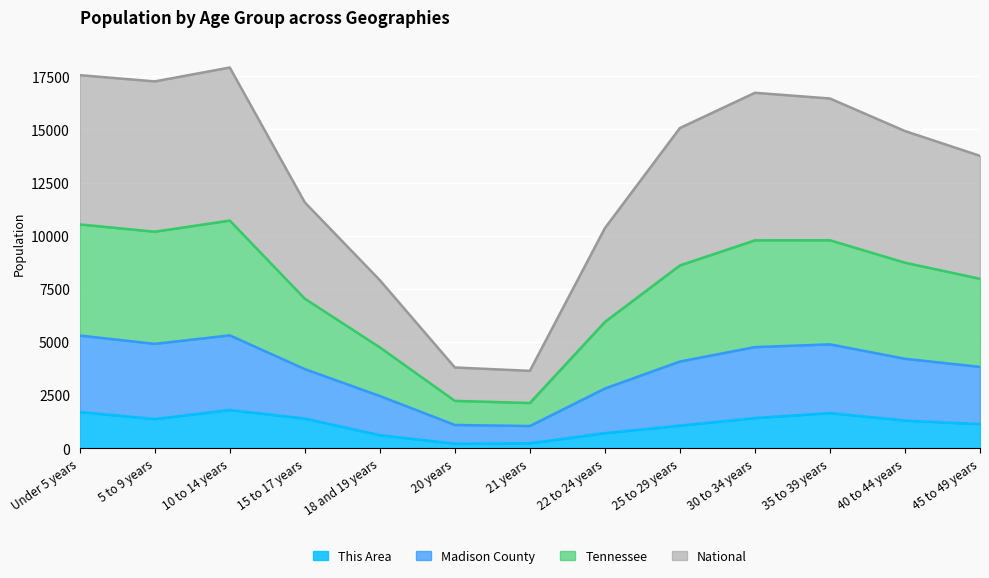

What is the maximum value for This Area?

1800.0